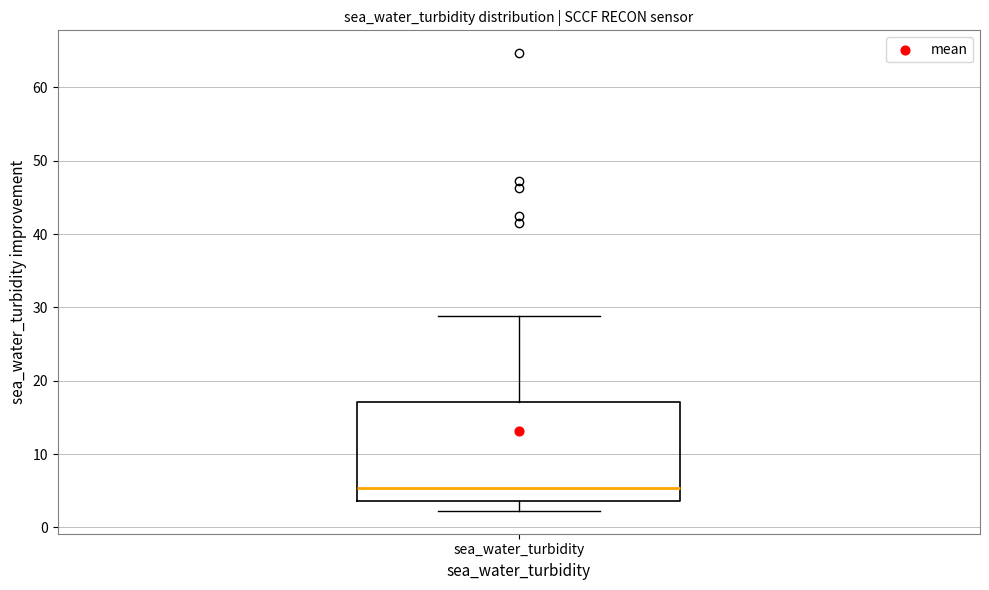

Where does the upper whisker of the box for sea_water_turbidity end on the y-axis? The values are not printed on the chart, so give them approximately, as read against the axis.

29